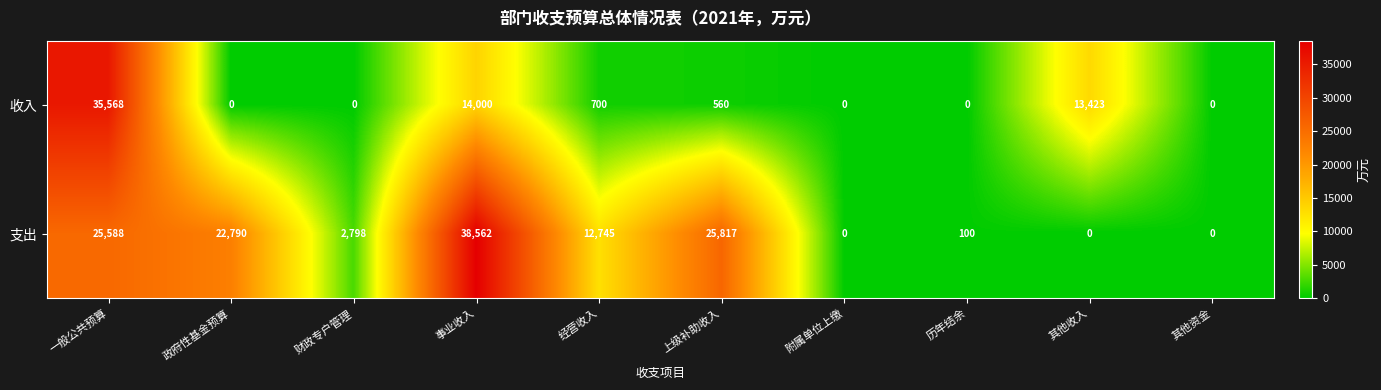

Count the number of data series in this chart.

2